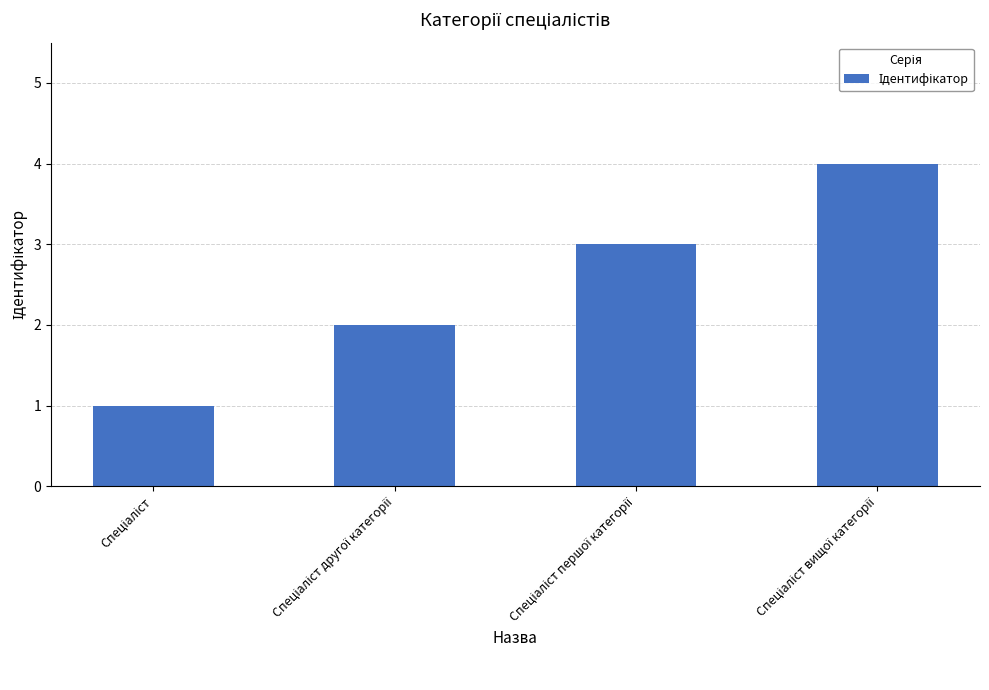

What is the maximum value shown in the chart?

4